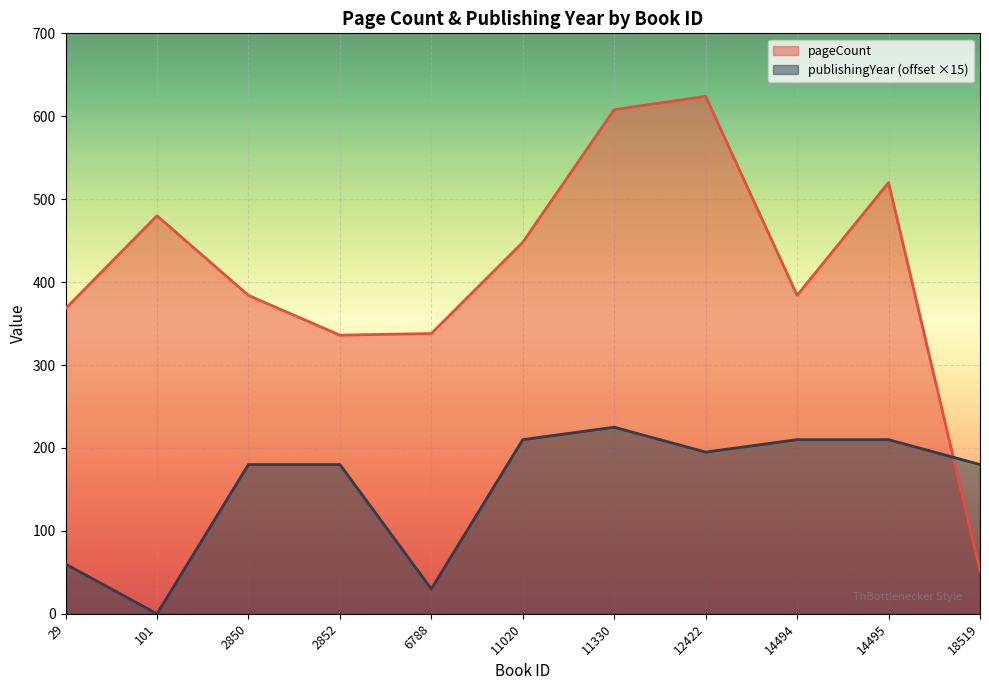

Approximately how many times larger is the value at 12422 compared to 2850?

1.6